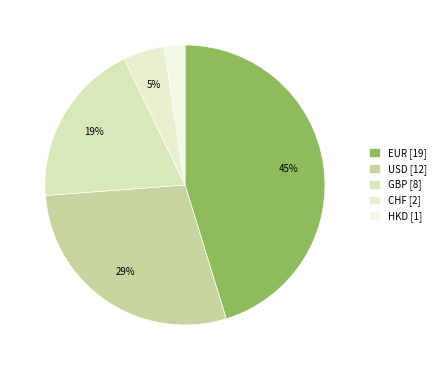

Count the number of slices in the pie.

5